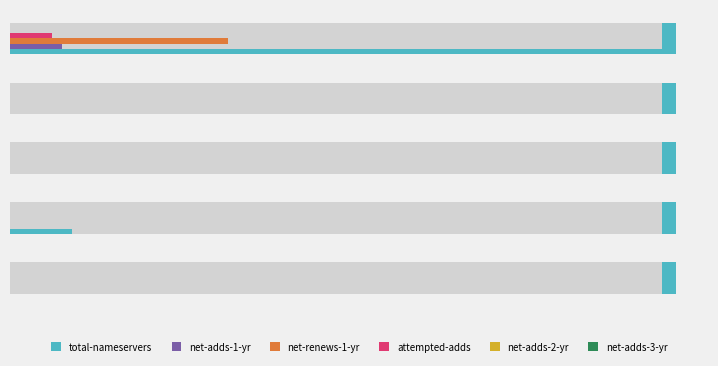

Which series has the largest total across all categories?

total-nameservers